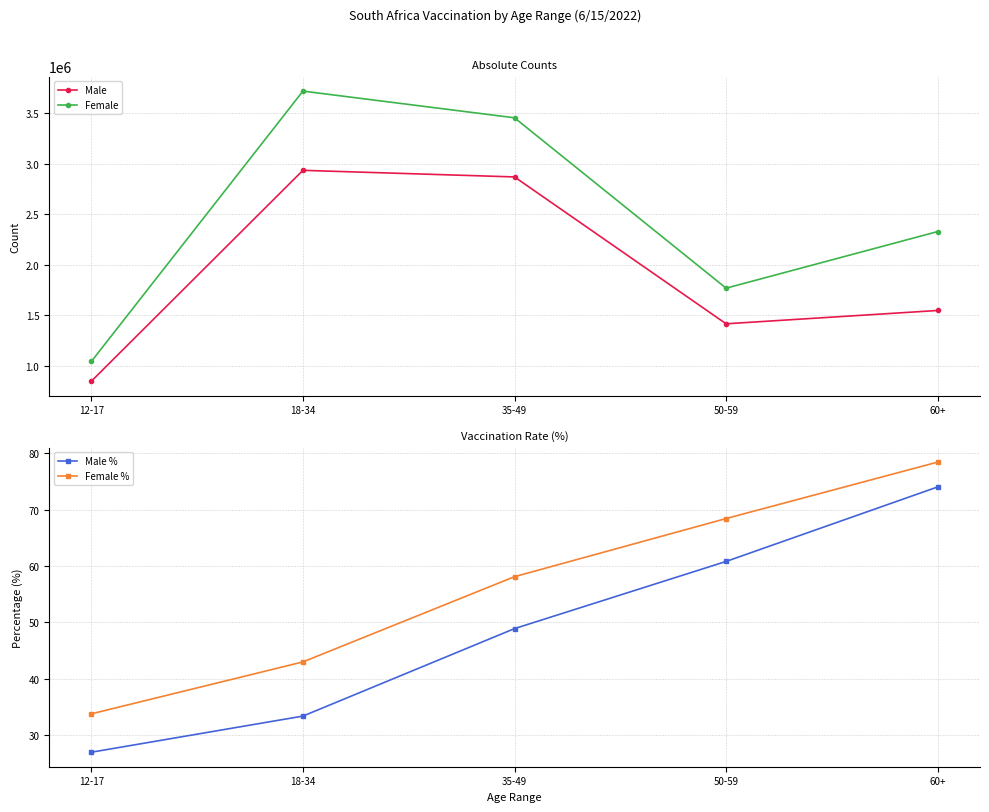

Reading left to right, list all the values displayed in this chart.

Male: 12-17=845646.0	18-34=2936158.0	35-49=2870826.0	50-59=1414875.0	60+=1546848.0
Female: 12-17=1041412.0	18-34=3721586.0	35-49=3456898.0	50-59=1768051.0	60+=2329150.0
Male %: 12-17=27.0	18-34=33.4	35-49=48.9	50-59=60.8	60+=74.0
Female %: 12-17=33.8	18-34=43.0	35-49=58.1	50-59=68.4	60+=78.4